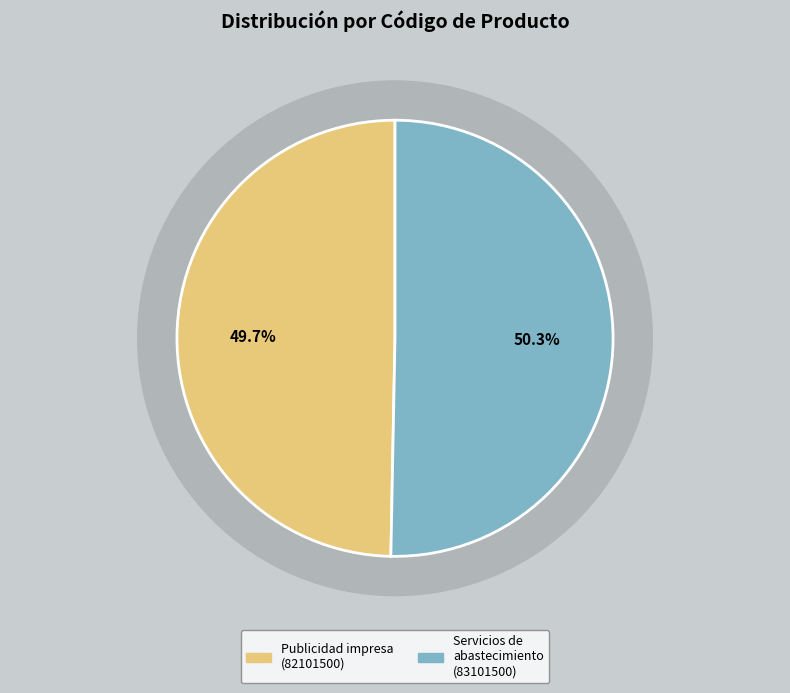

Is it true that Servicios de abastecimiento de agua y alcantarillado is 40% of the pie?

False